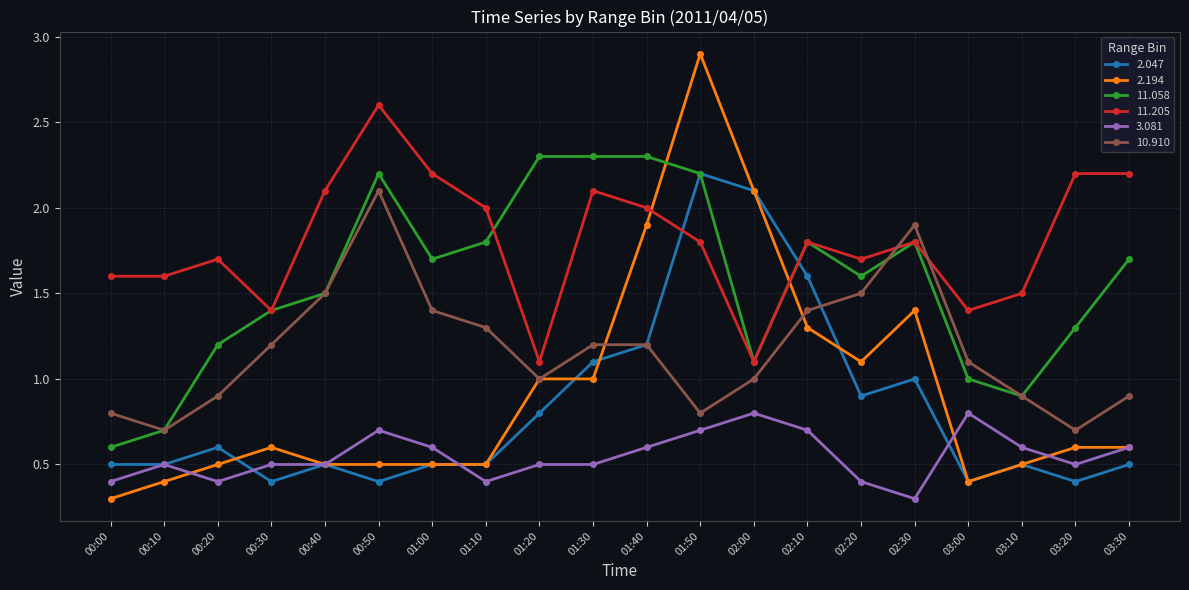

How many data points does each series have?

20